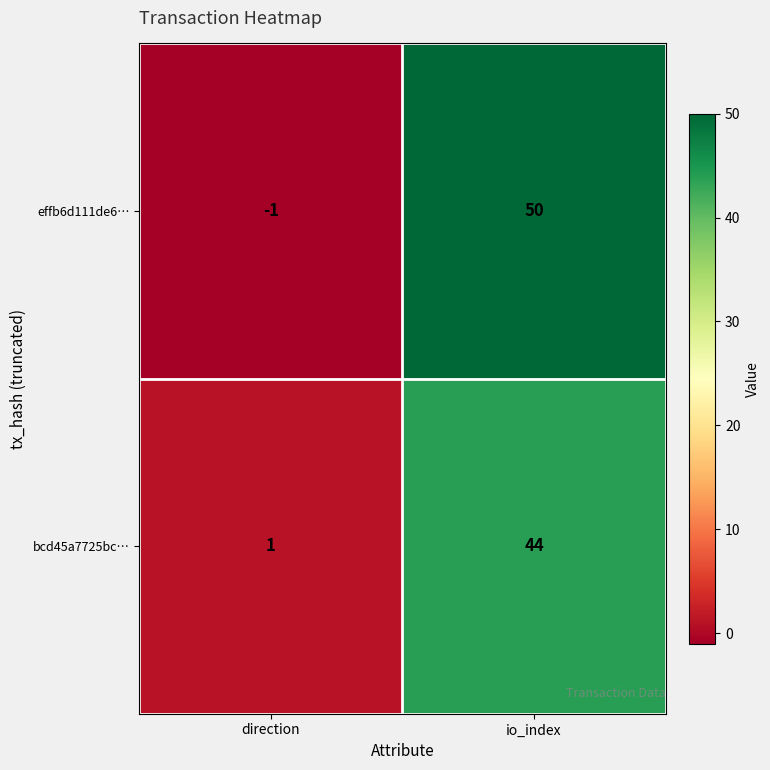

At how many categories does at least one series exceed 5?

1